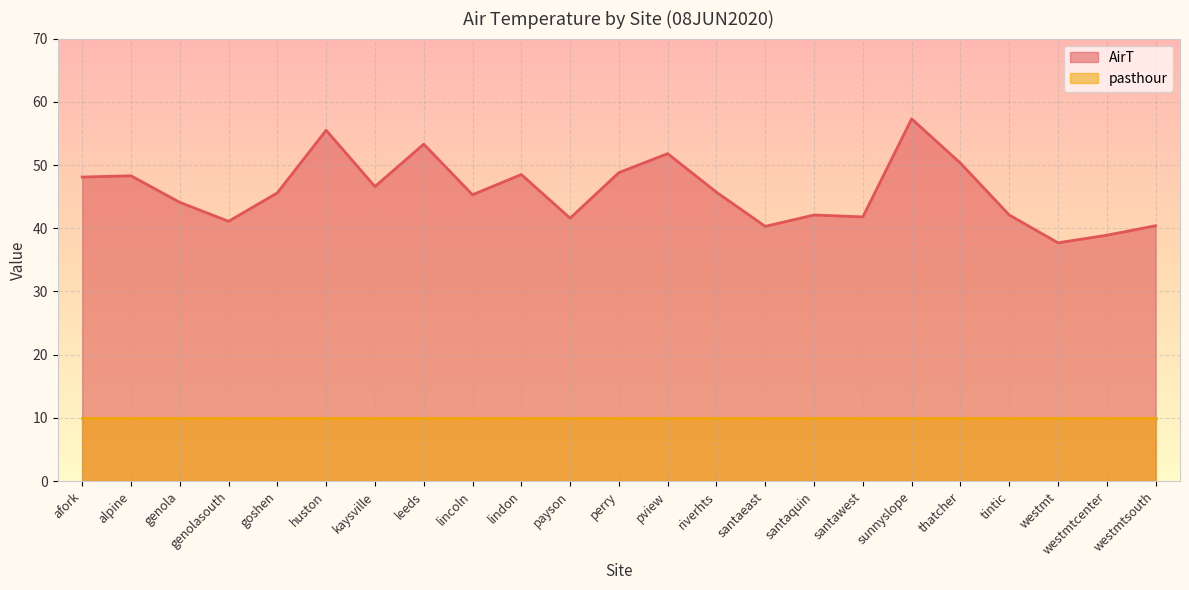

What is the label of the 22nd point from the left?

westmtcenter